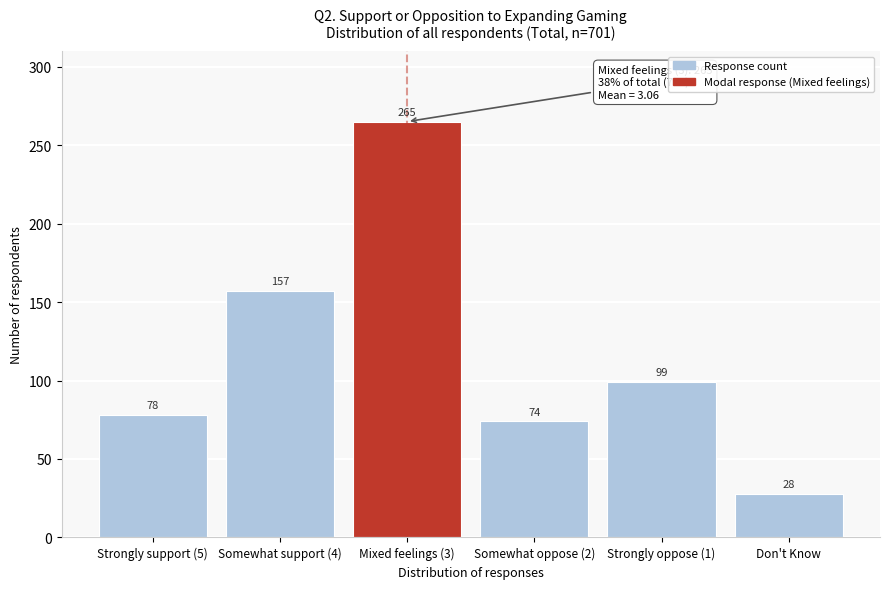

Reading right to left, list all the values displayed in this chart.

Don't Know=28	Strongly oppose (1)=99	Somewhat oppose (2)=74	Mixed feelings (3)=265	Somewhat support (4)=157	Strongly support (5)=78